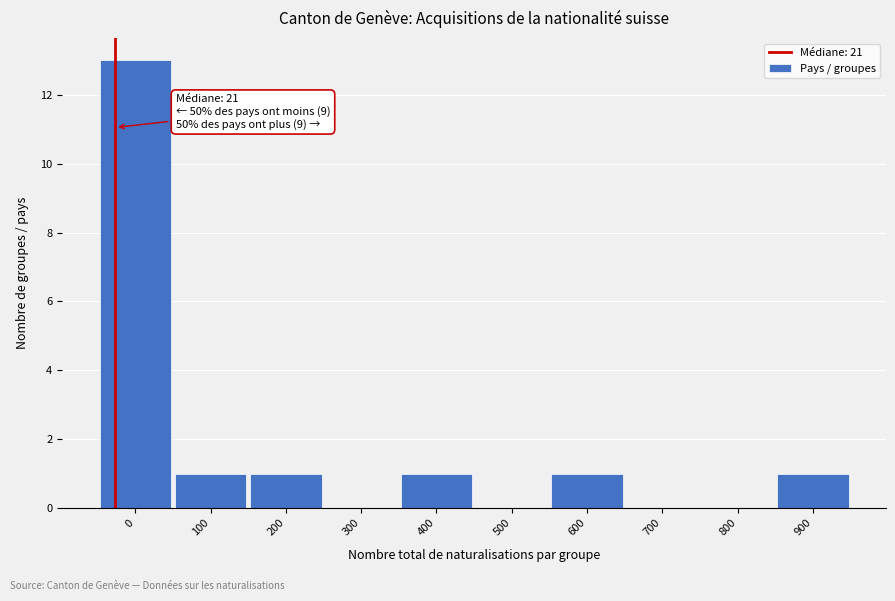

Reading left to right, transcribe all the data shown in this chart.

0=13	100=1	200=1	300=0	400=1	500=0	600=1	700=0	800=0	900=1